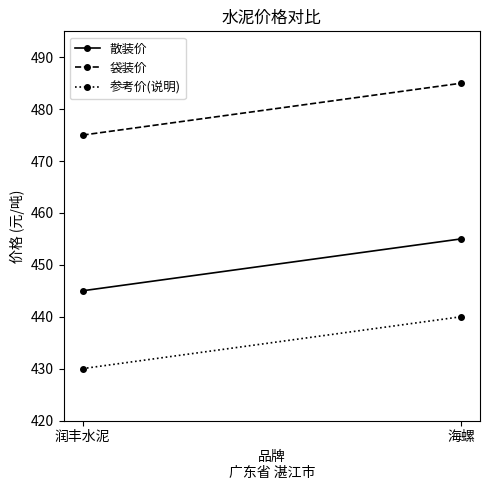

List the series in order of their overall mean, lowest first.

参考价(说明), 散装价, 袋装价